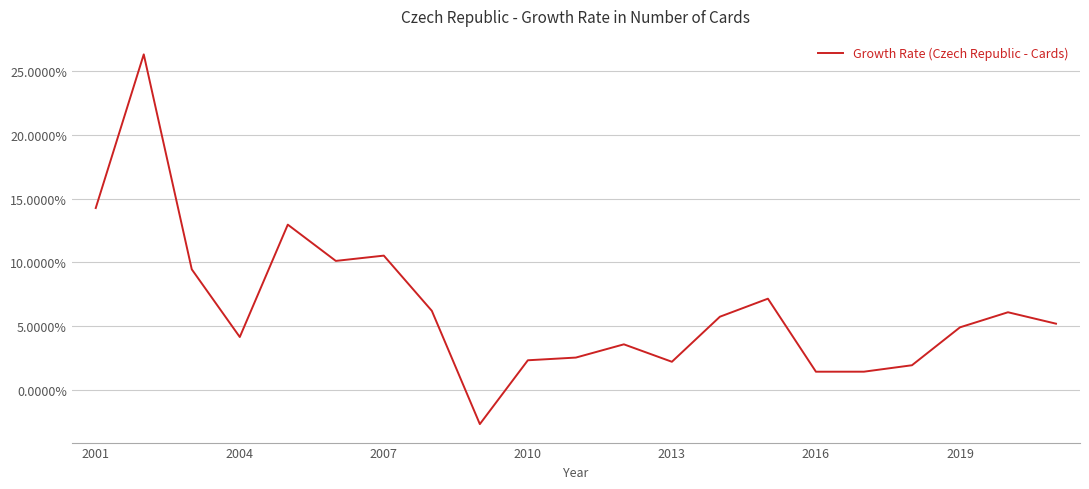

What is the difference between the maximum and minimum values?

29.0